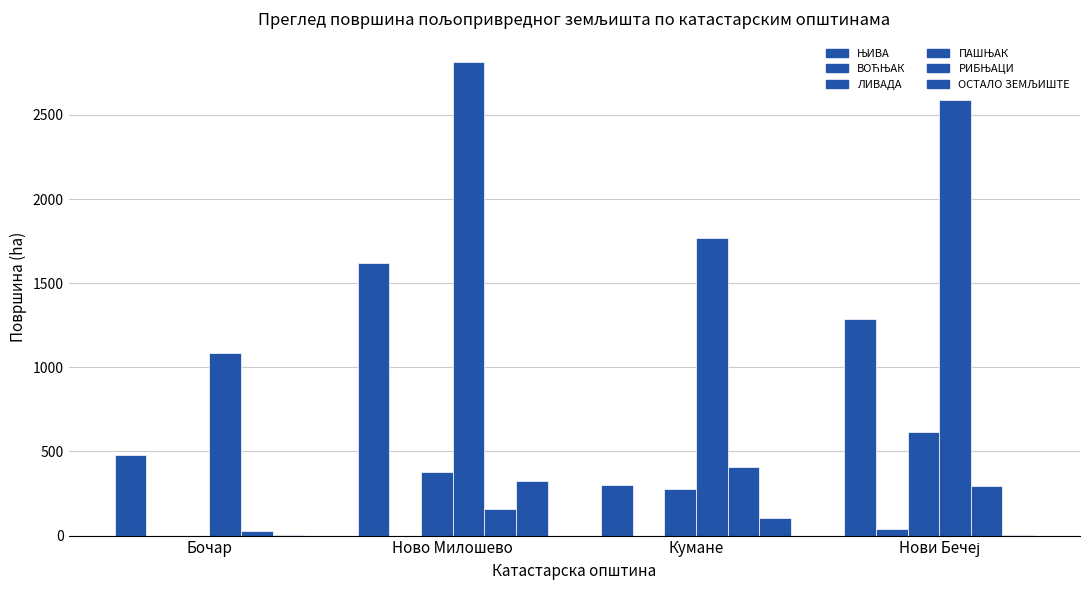

How many groups of bars are there?

4